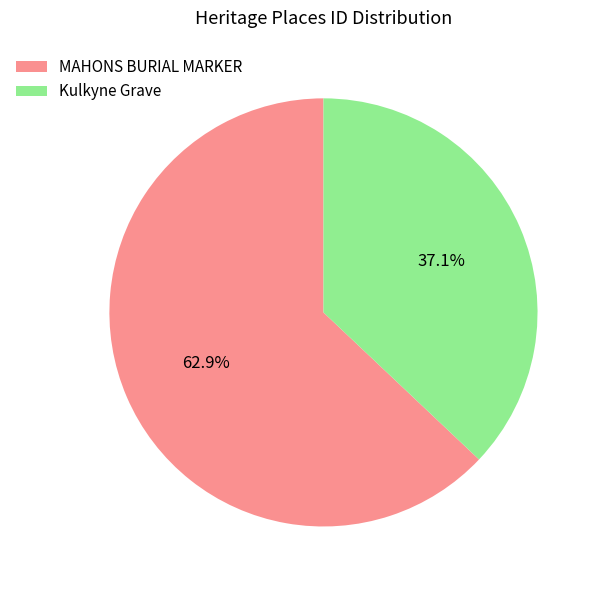

Count the number of slices in the pie.

2